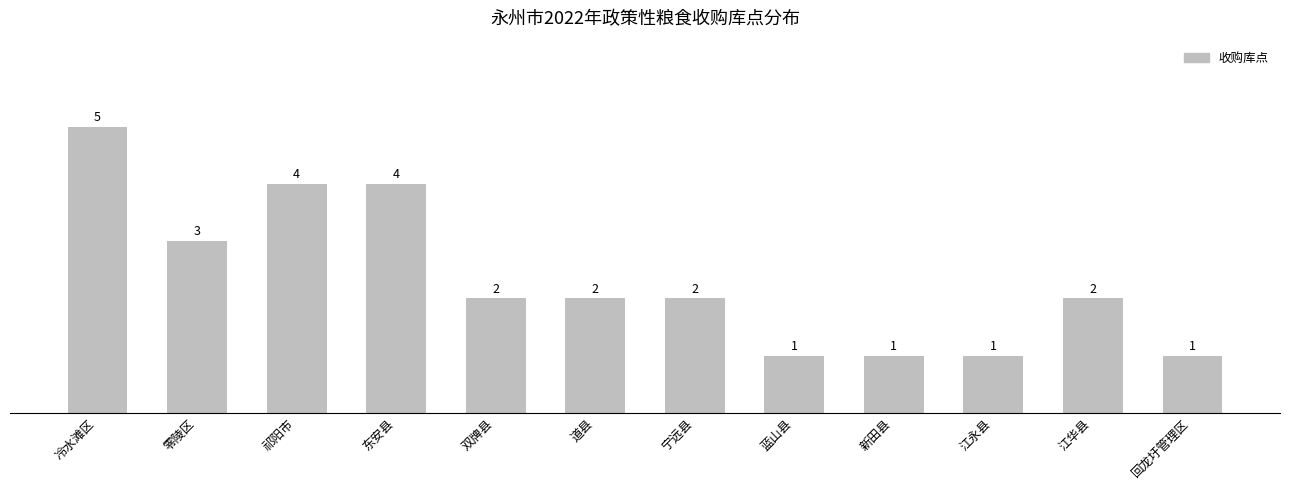

The chart shows a value of 0 at 新田县. True or false?

False